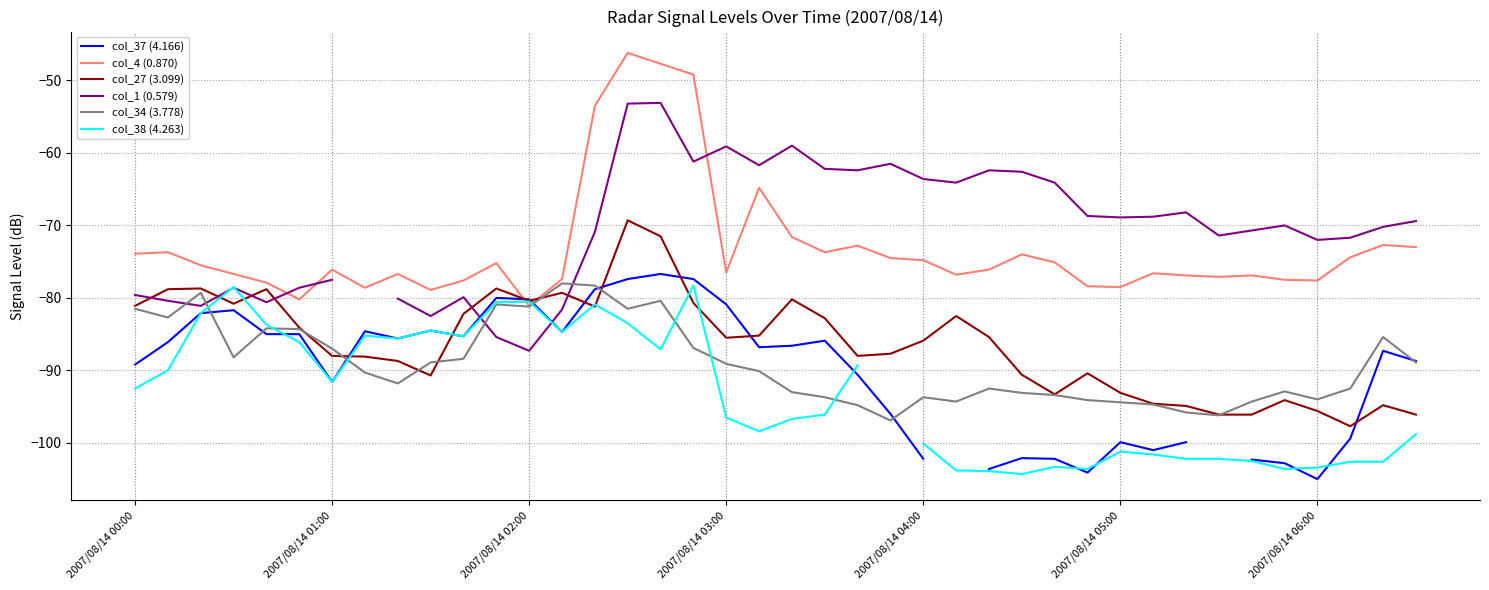

The col_27 (3.099) series shows -88.7 at 8. True or false?

True